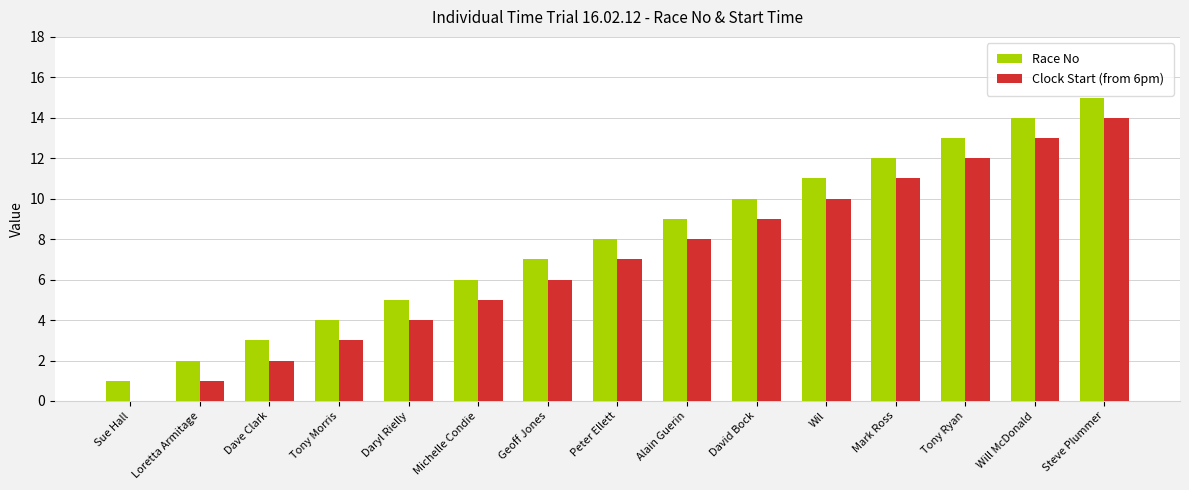

What is the greatest value displayed?

15